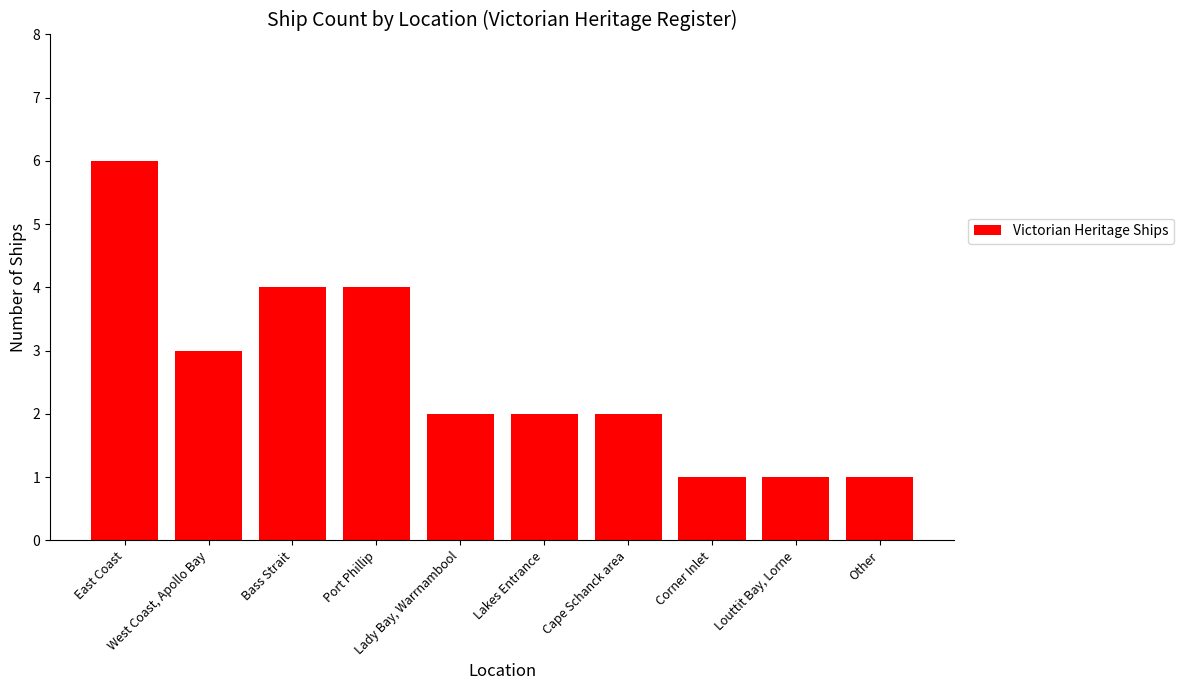

What is the label of the 1st bar from the right?

Other